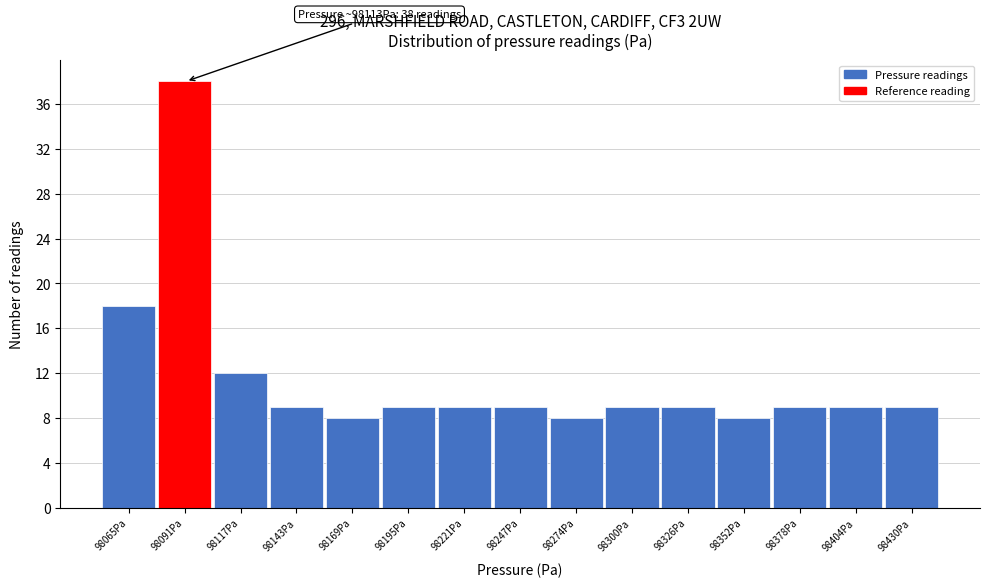

Reading left to right, list all the values displayed in this chart.

98065Pa=18	98091Pa=38	98117Pa=12	98143Pa=9	98169Pa=8	98195Pa=9	98221Pa=9	98247Pa=9	98274Pa=8	98300Pa=9	98326Pa=9	98352Pa=8	98378Pa=9	98404Pa=9	98430Pa=9